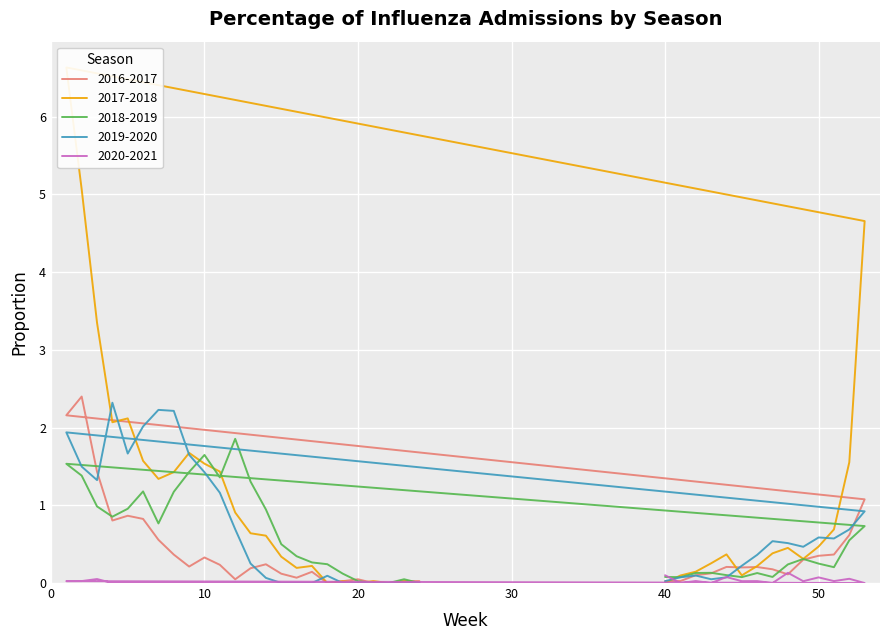

What are all the series names shown in the legend?

2016-2017, 2017-2018, 2018-2019, 2019-2020, 2020-2021